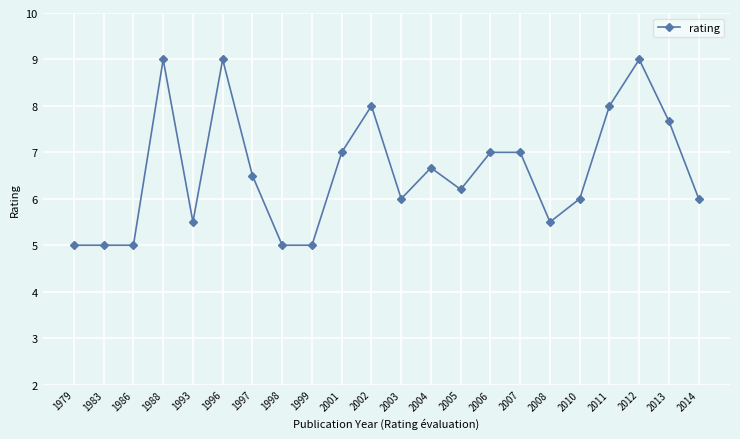

True or false: the data shows 8.0 at 2011.

True